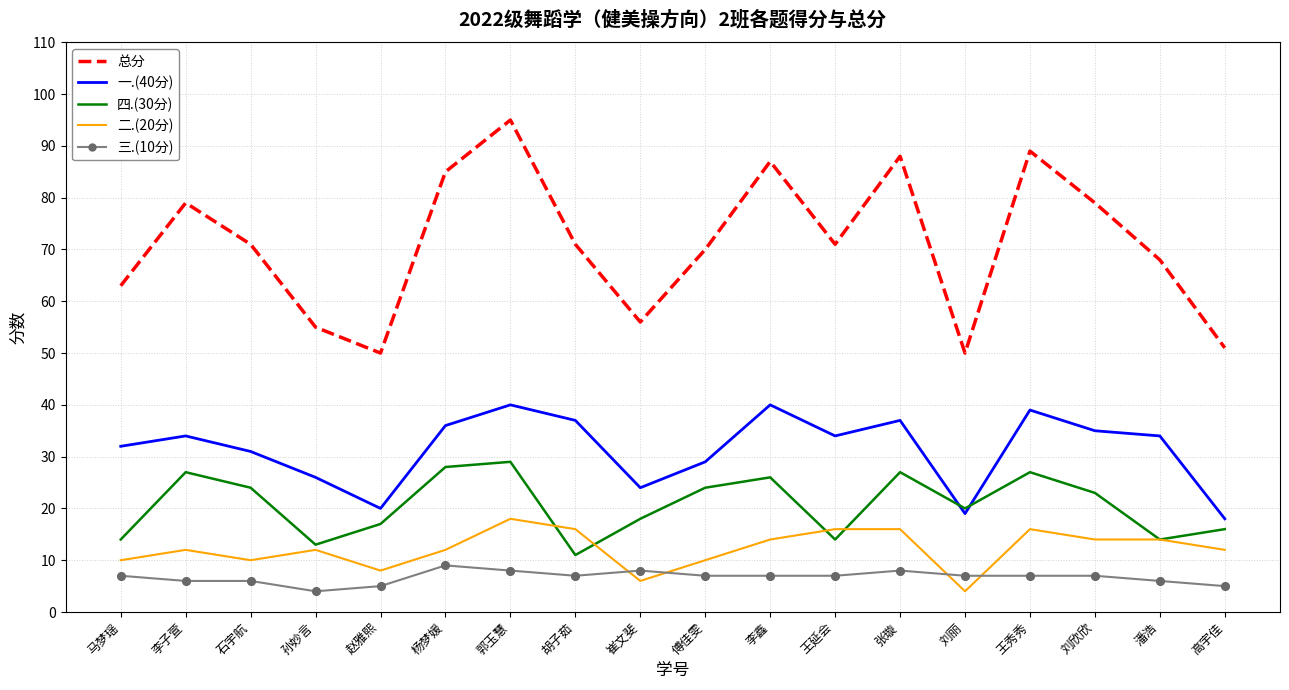

What are all the series names shown in the legend?

总分, 一.(40分), 四.(30分), 二.(20分), 三.(10分)